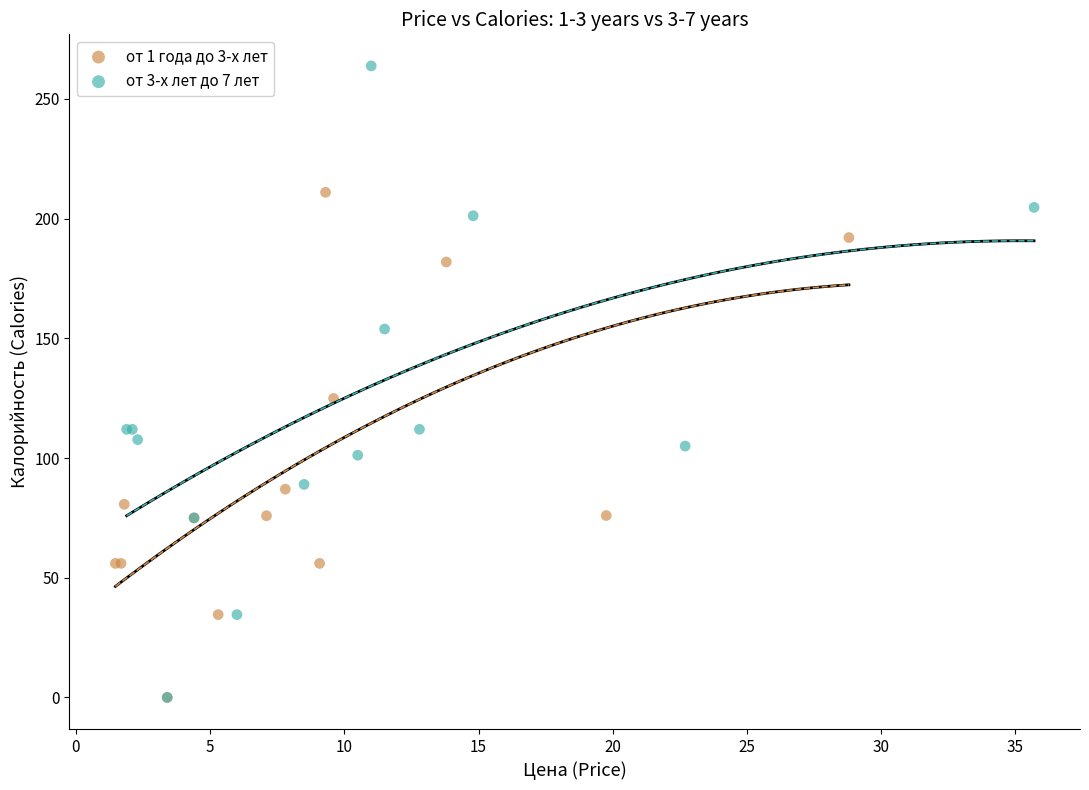

Which series has the widest spread of Y values?

от 3-х лет до 7 лет